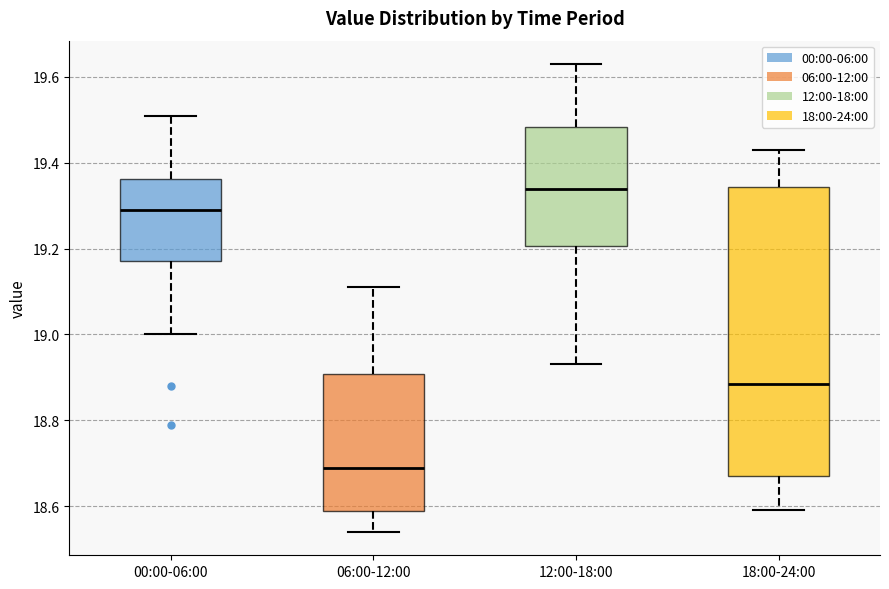

Comparing the boxes themselves (not the whiskers), which one is the tallest?

18:00-24:00